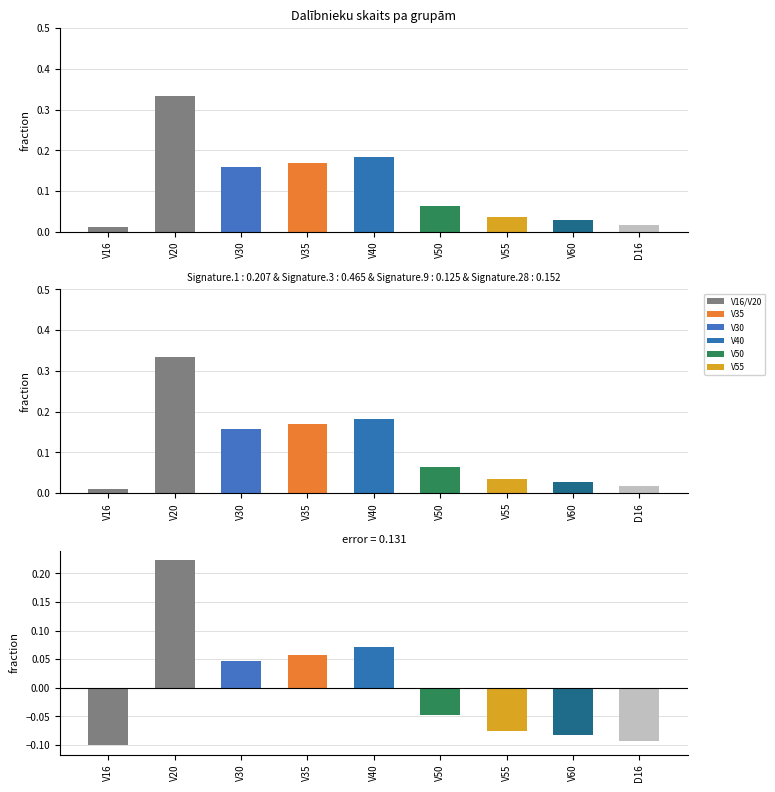

Reading left to right, list all the values displayed in this chart.

Vieta: 0.0	0.3	0.2	0.2	0.2	0.1	0.0	0.0	0.0
Apļi: 0.0	0.3	0.2	0.2	0.2	0.1	0.0	0.0	0.0
Difference: -0.1	0.2	0.0	0.1	0.1	-0.0	-0.1	-0.1	-0.1